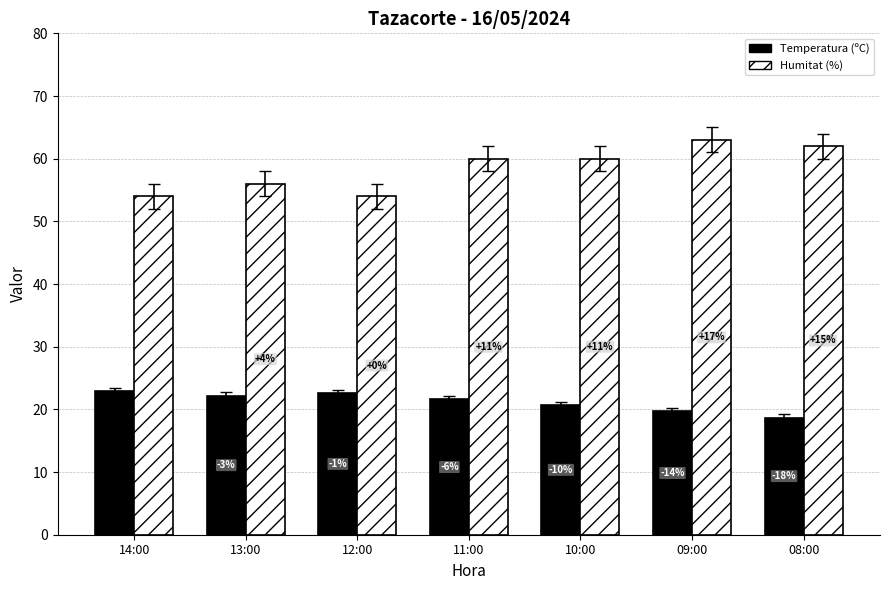

How many groups of bars are there?

7